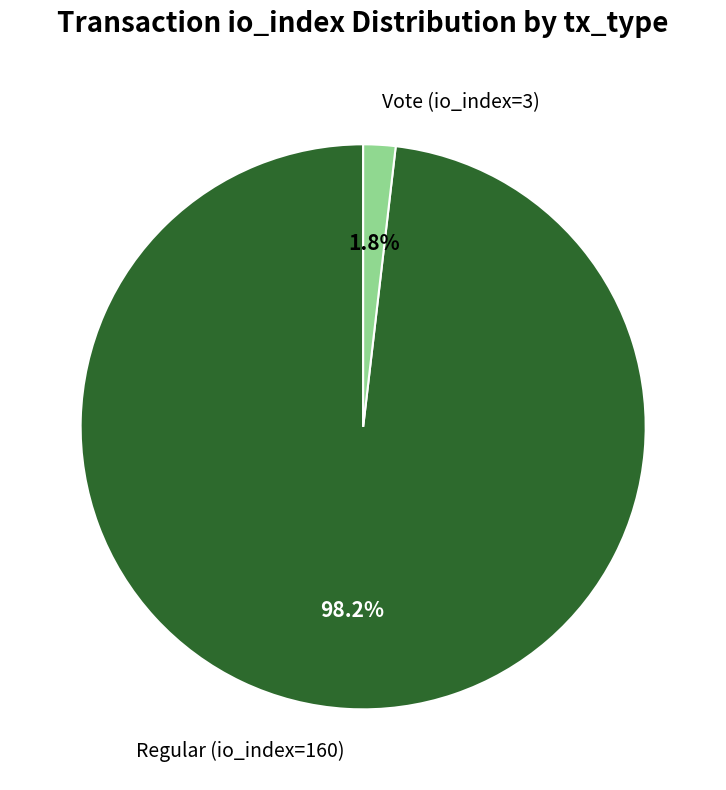

How many slices are in this pie chart?

2